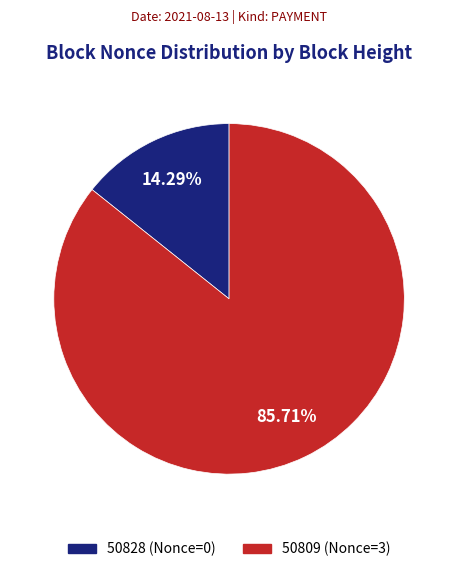

Is it true that 50828 (Nonce=0) is 1% of the pie?

False